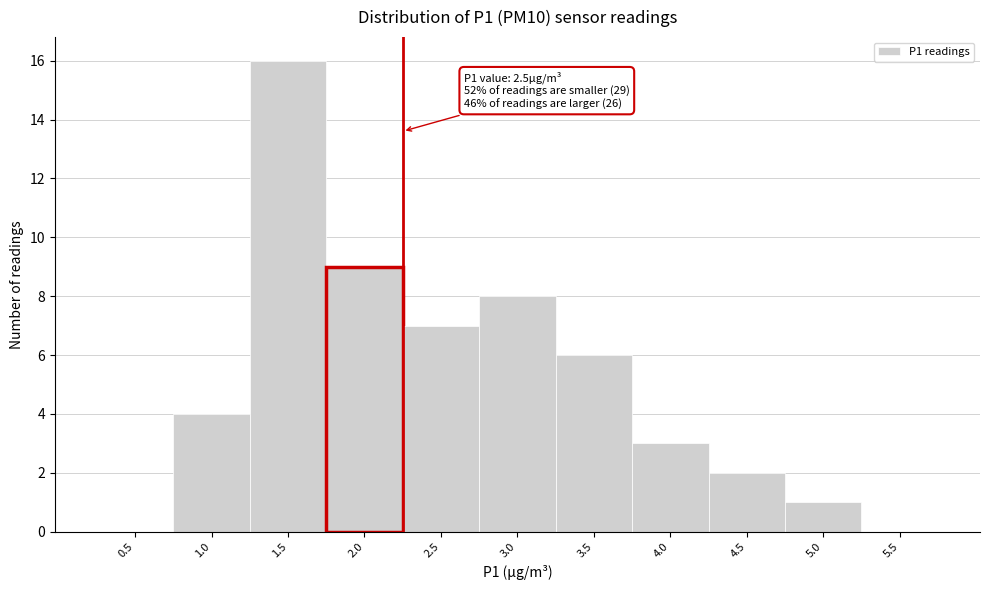

Reading left to right, transcribe all the data shown in this chart.

0.5=0	1.0=4	1.5=16	2.0=9	2.5=7	3.0=8	3.5=6	4.0=3	4.5=2	5.0=1	5.5=0